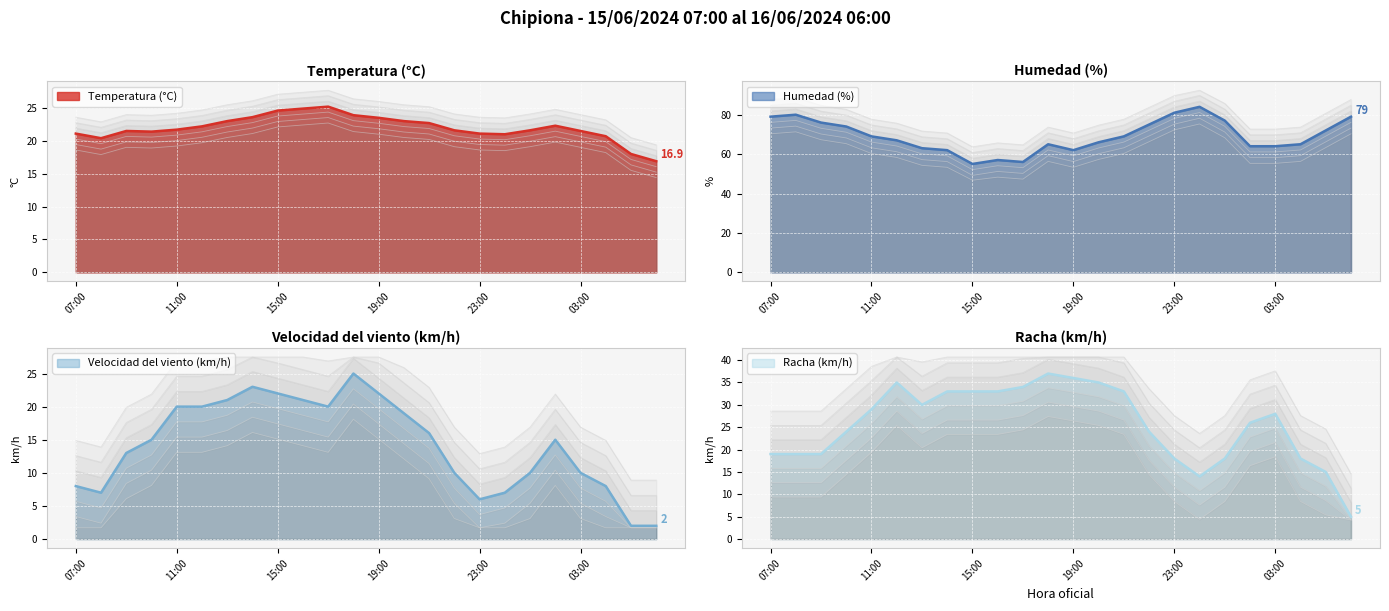

Between 02:00 and 12:00, which series saw the biggest shift?

Racha (km/h)